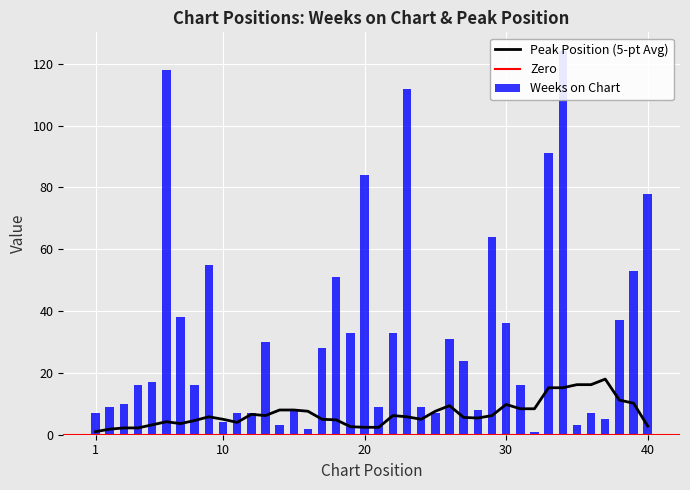

Rank the categories by value from lowest to highest.

32, 16, 14, 35, 10, 37, 1, 11, 12, 25, 36, 15, 28, 2, 21, 24, 3, 4, 8, 31, 5, 27, 17, 13, 26, 19, 22, 30, 38, 7, 18, 39, 9, 29, 40, 20, 33, 23, 6, 34